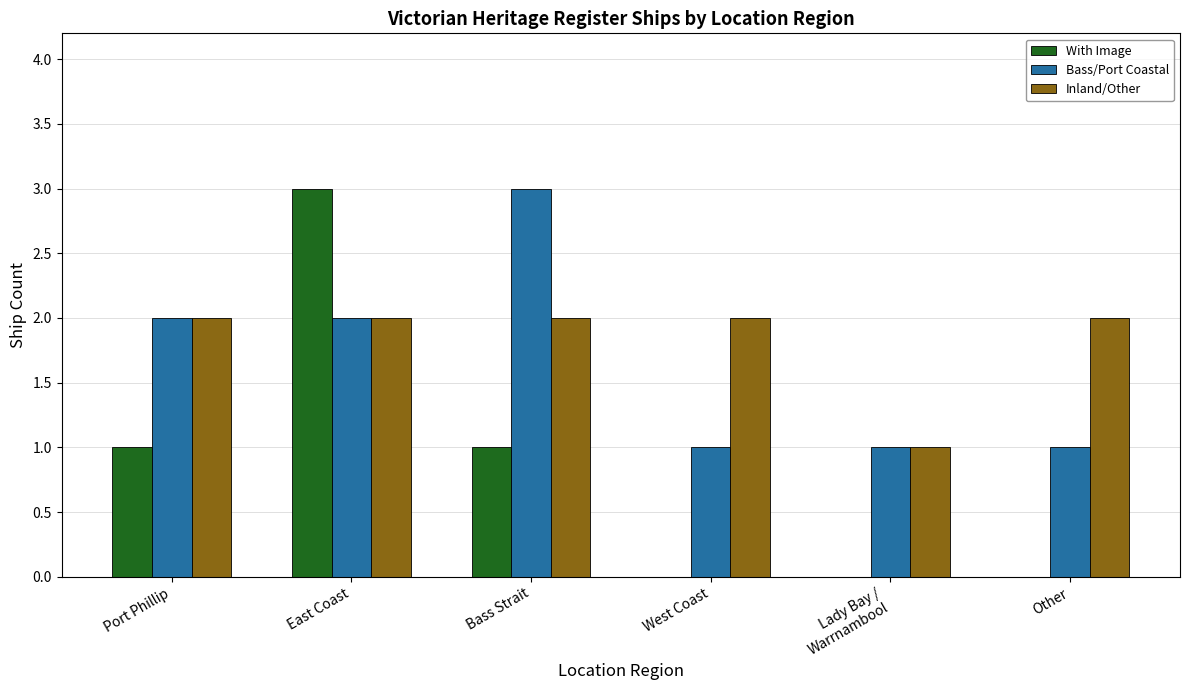

What are all the series names shown in the legend?

With Image, Bass/Port Coastal, Inland/Other